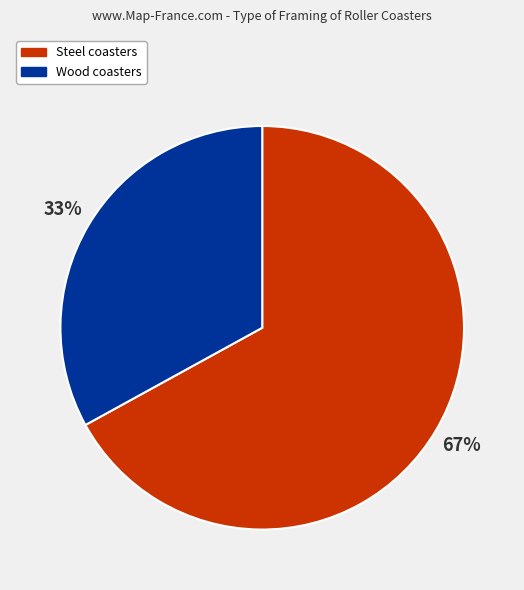

To the nearest percent, what portion does Steel represent?

67%